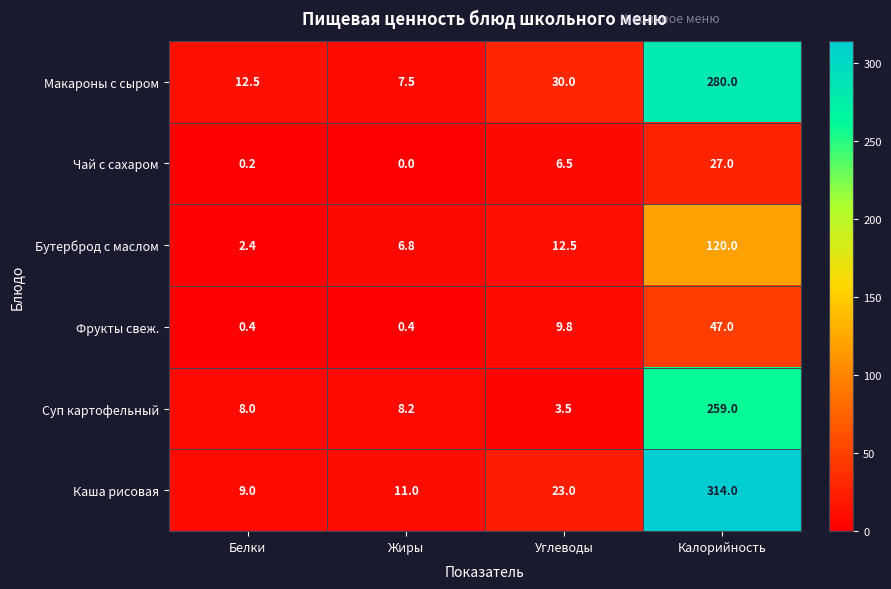

Reading right to left, transcribe all the data shown in this chart.

Макароны с сыром: Калорийность=280.0	Углеводы=30.0	Жиры=7.5	Белки=12.5
Чай с сахаром: Калорийность=27.0	Углеводы=6.5	Жиры=0.0	Белки=0.2
Бутерброд с маслом: Калорийность=120.0	Углеводы=12.5	Жиры=6.8	Белки=2.4
Фрукты свеж.: Калорийность=47.0	Углеводы=9.8	Жиры=0.4	Белки=0.4
Суп картофельный: Калорийность=259.0	Углеводы=3.5	Жиры=8.2	Белки=8.0
Каша рисовая: Калорийность=314.0	Углеводы=23.0	Жиры=11.0	Белки=9.0